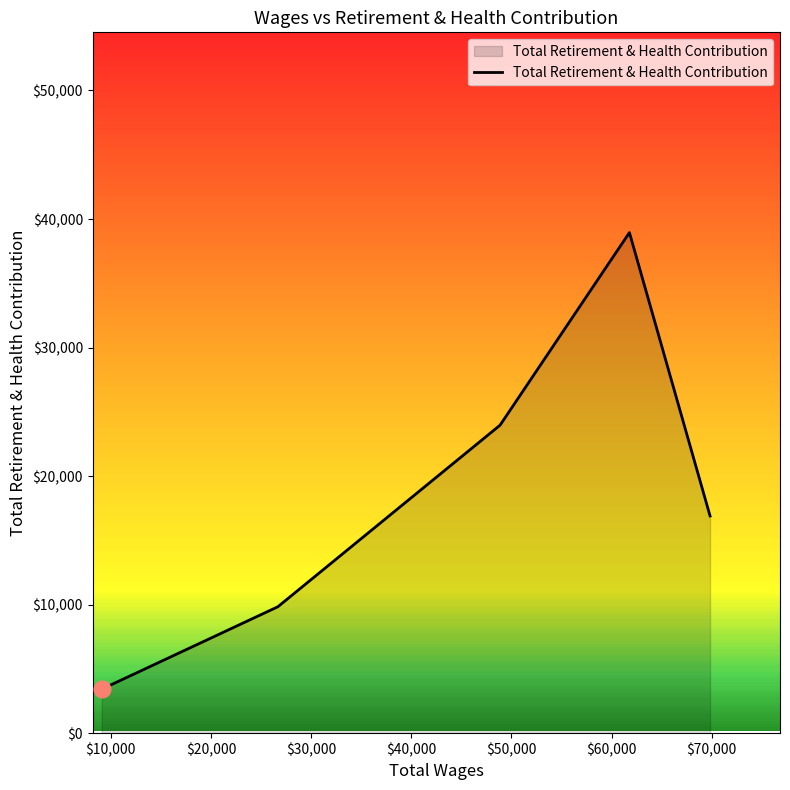

What is the smallest value displayed?

3426